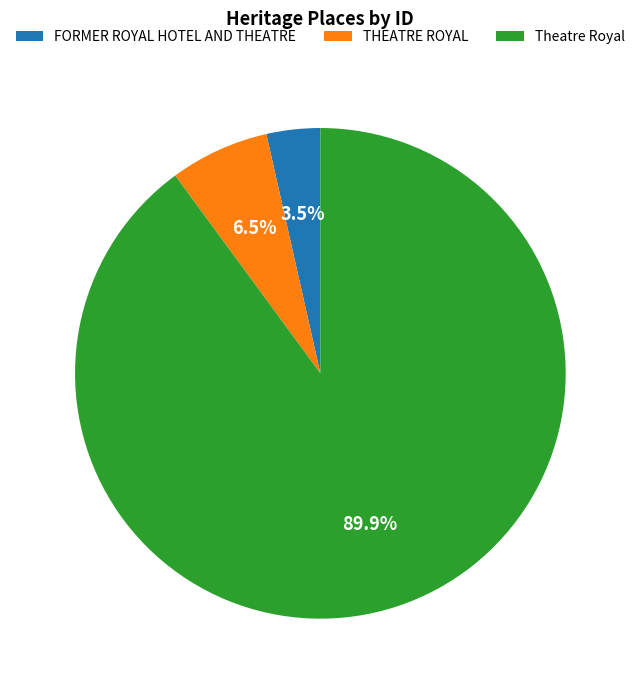

Which slice is the largest?

Theatre Royal